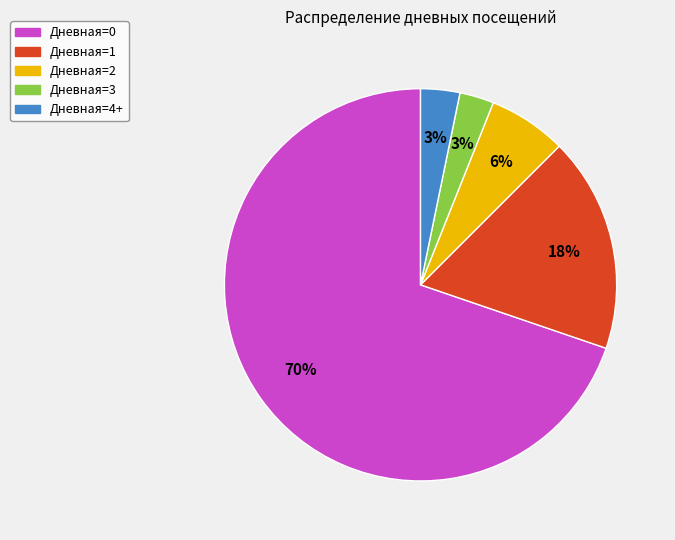

To the nearest percent, what is the difference between the Дневная=1 and Дневная=4+ slice percentages?

15%